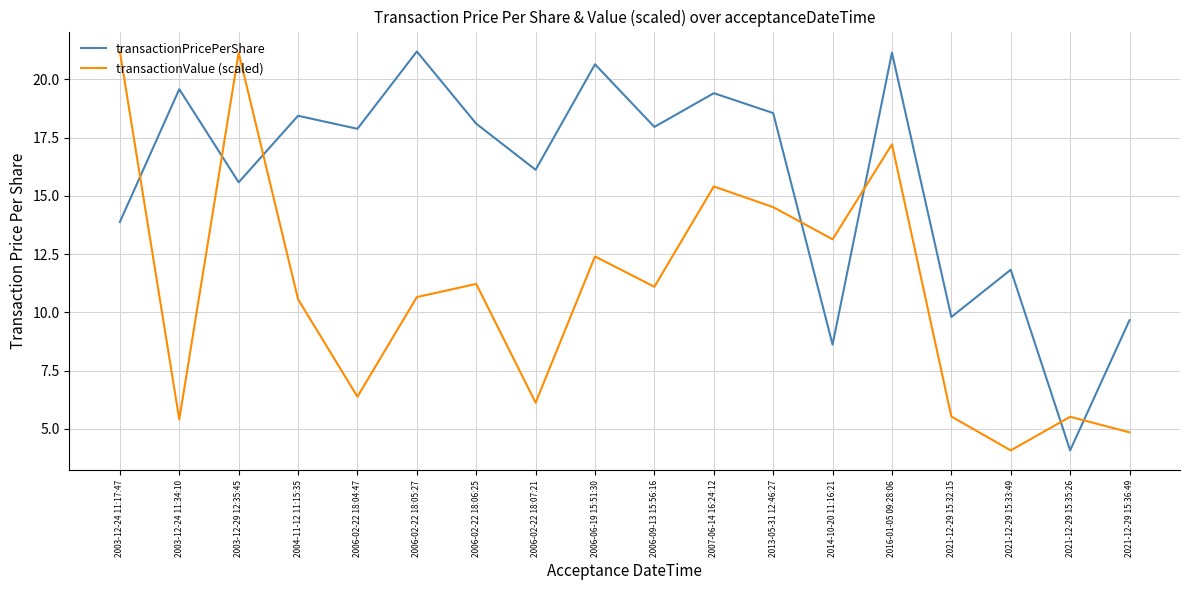

True or false: transactionPricePerShare and transactionValue (scaled) intersect in this chart.

True